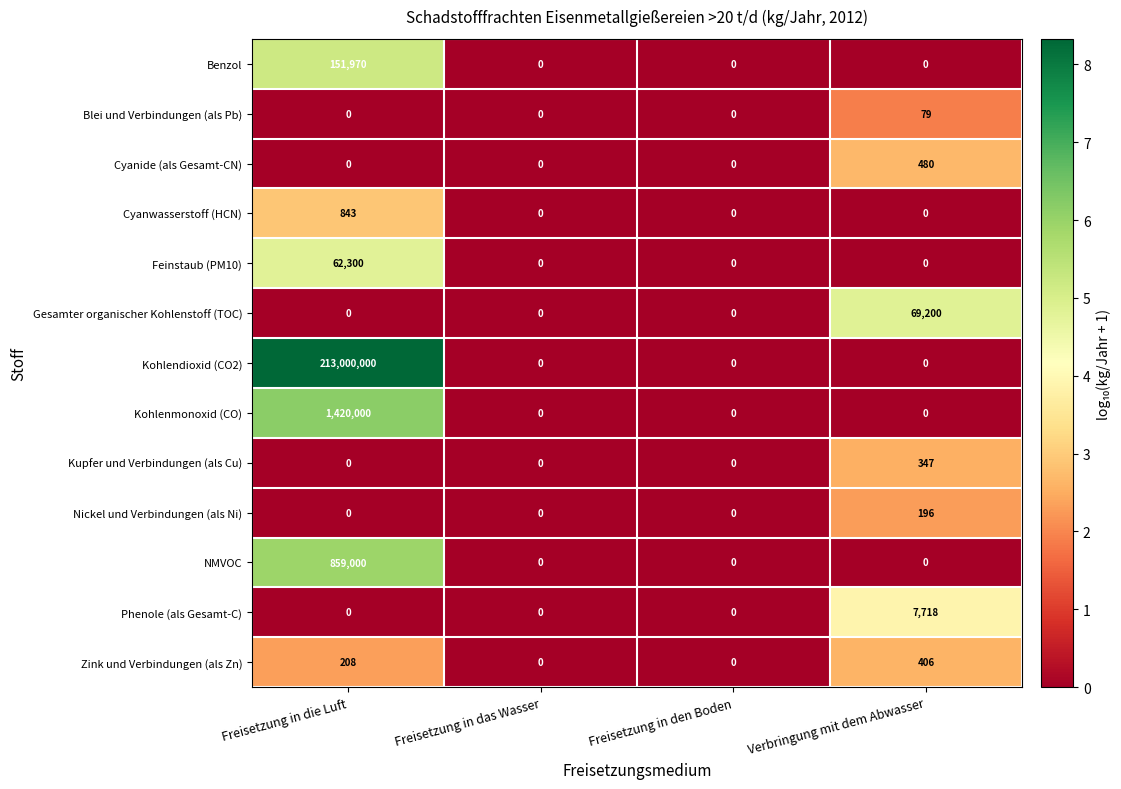

What is the difference between the maximum and minimum values in the Zink und Verbindungen (als Zn) series?

406